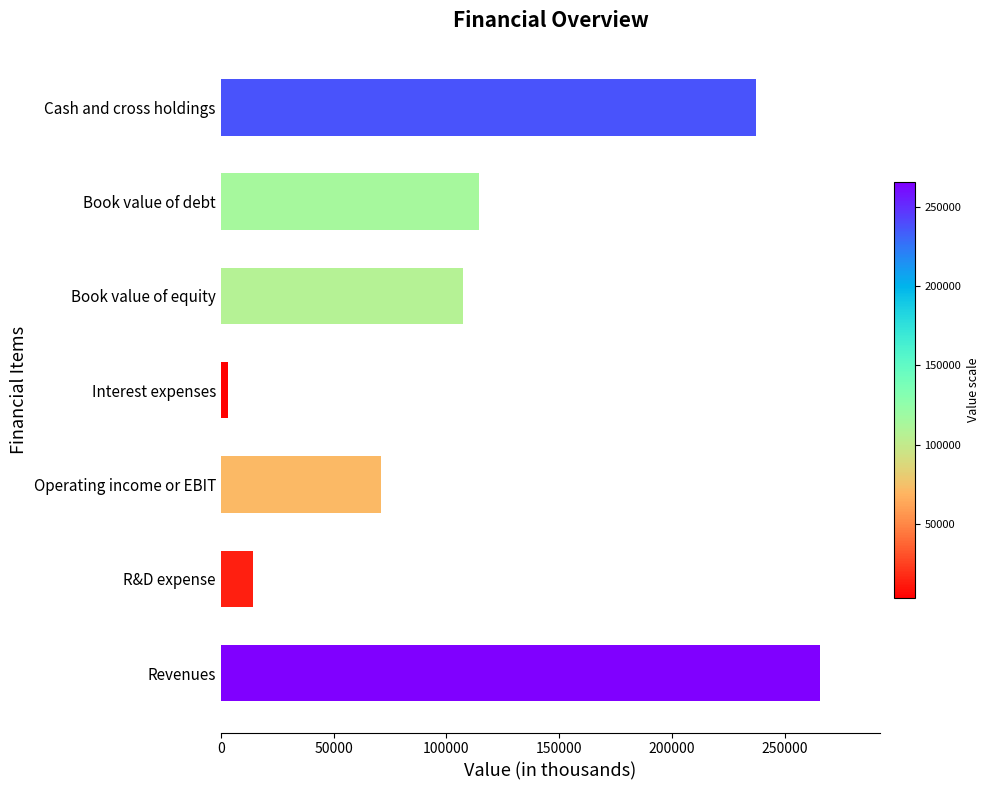

True or false: the data shows 14236 at R&D expense.

True